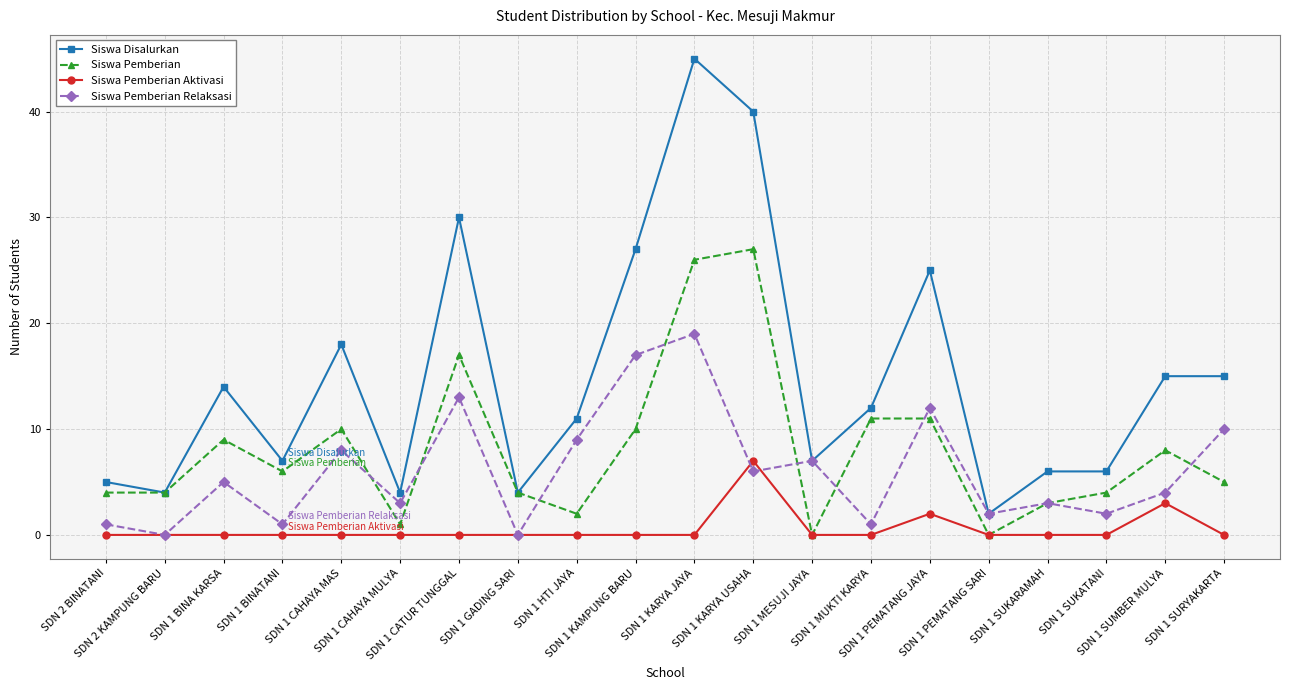

What is the average value of the Siswa Pemberian series?

8